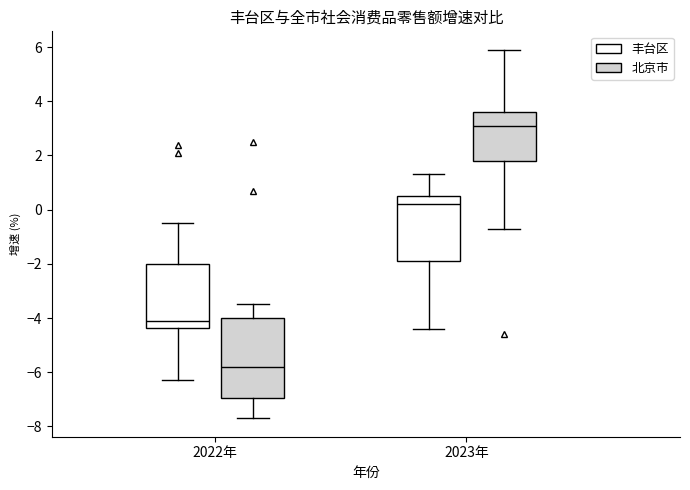

Reading left to right, read every box against the y-axis: the position of its median line, the range the box covers, and the ends of its whiskers. The values are not printed on the chart, so give them approximately, as read against the axis.

2022年 (丰台区): median -4.0, box -4.4 to -2.0, whiskers -6.2 to -0.4
2022年 (北京市): median -5.8, box -7.0 to -4.0, whiskers -7.6 to -3.4
2023年 (丰台区): median 0.2, box -1.8 to 0.6, whiskers -4.4 to 1.4
2023年 (北京市): median 3.2, box 1.8 to 3.6, whiskers -0.6 to 6.0